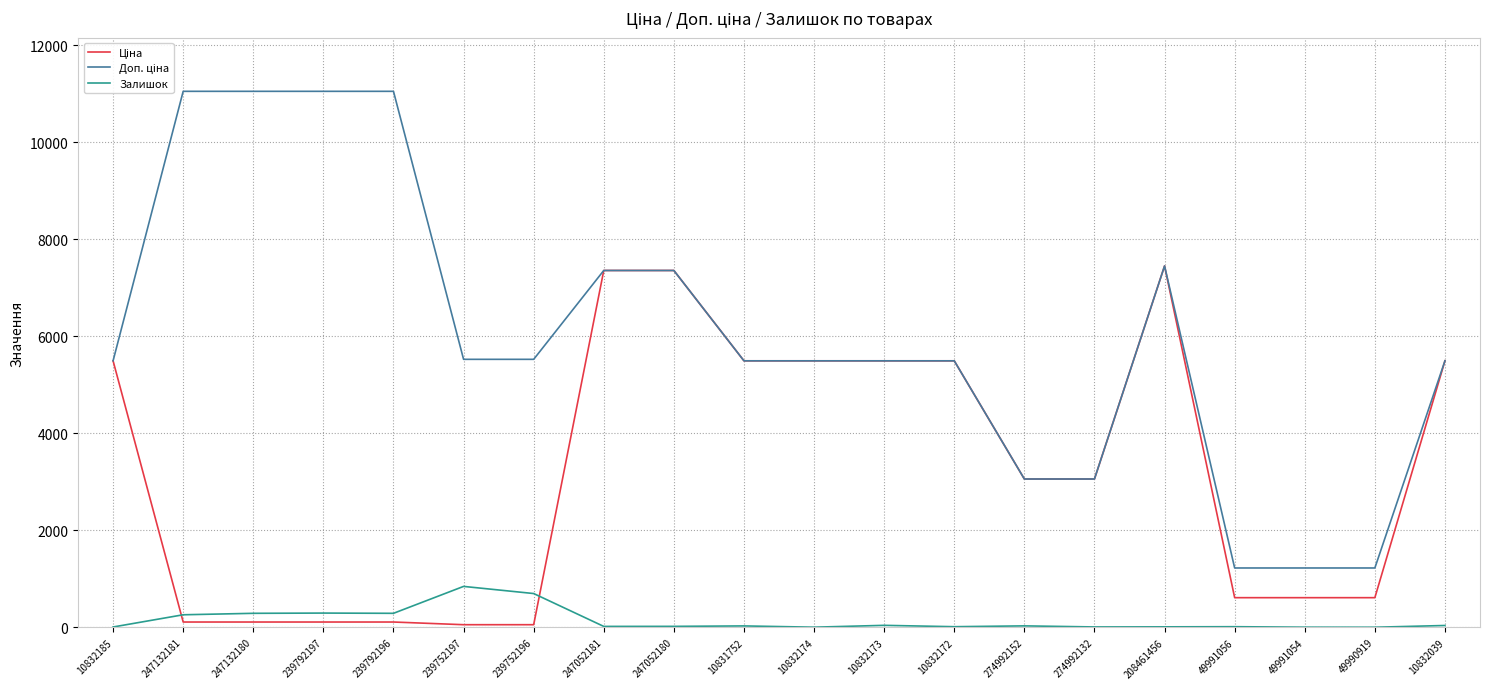

What is the greatest value displayed?

11055.0